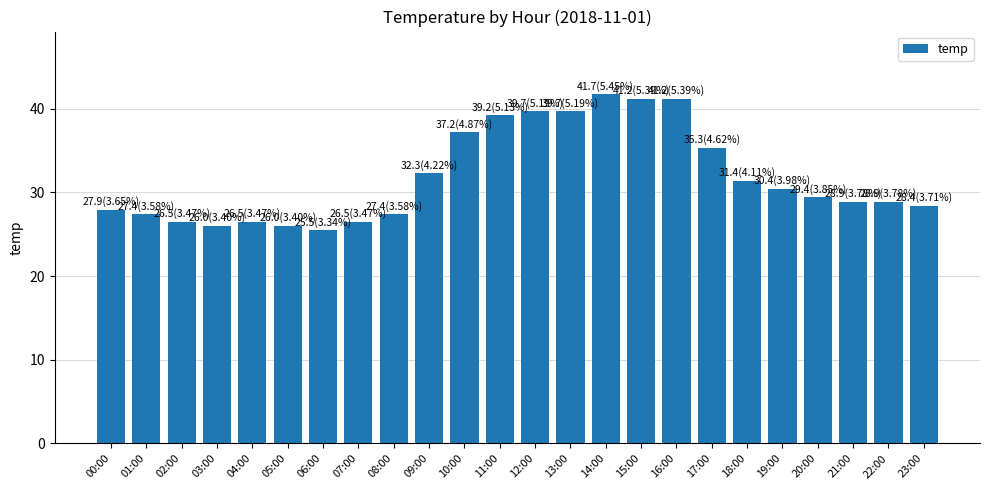

What is the change in value from 11:00 to 12:00?

+0.5